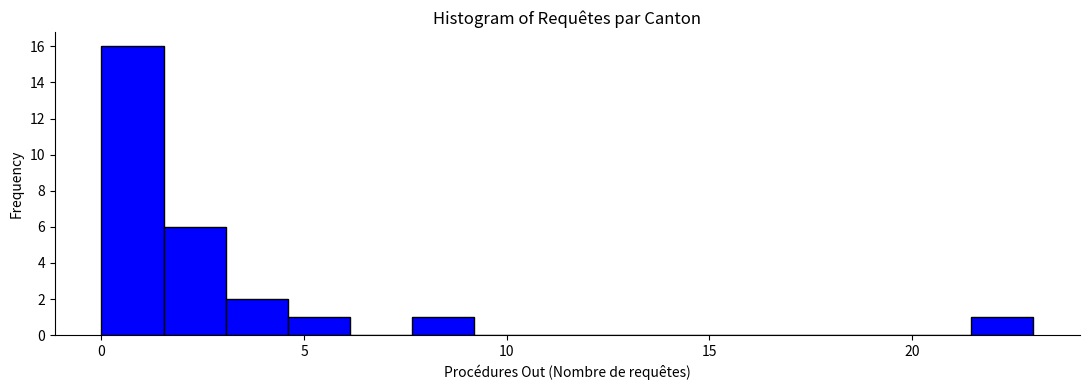

Around what value on the x-axis is the tallest bar? Give the approximate position of its centre, as read against the axis.

1.0